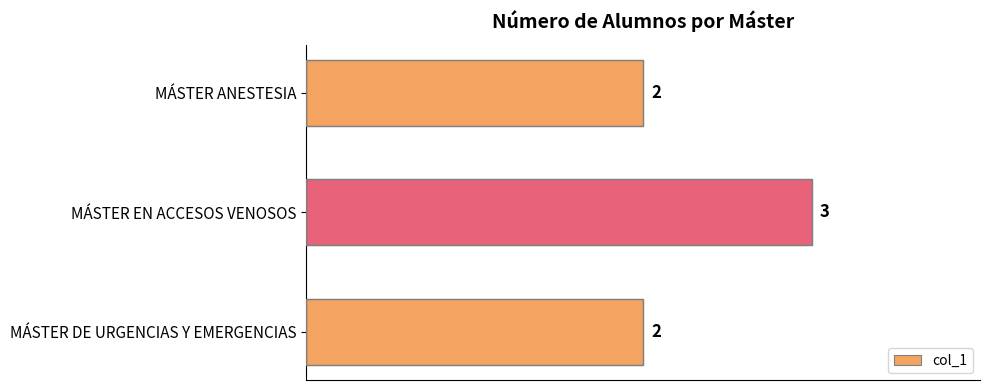

Is it true that the value at MÁSTER ANESTESIA is 2?

True